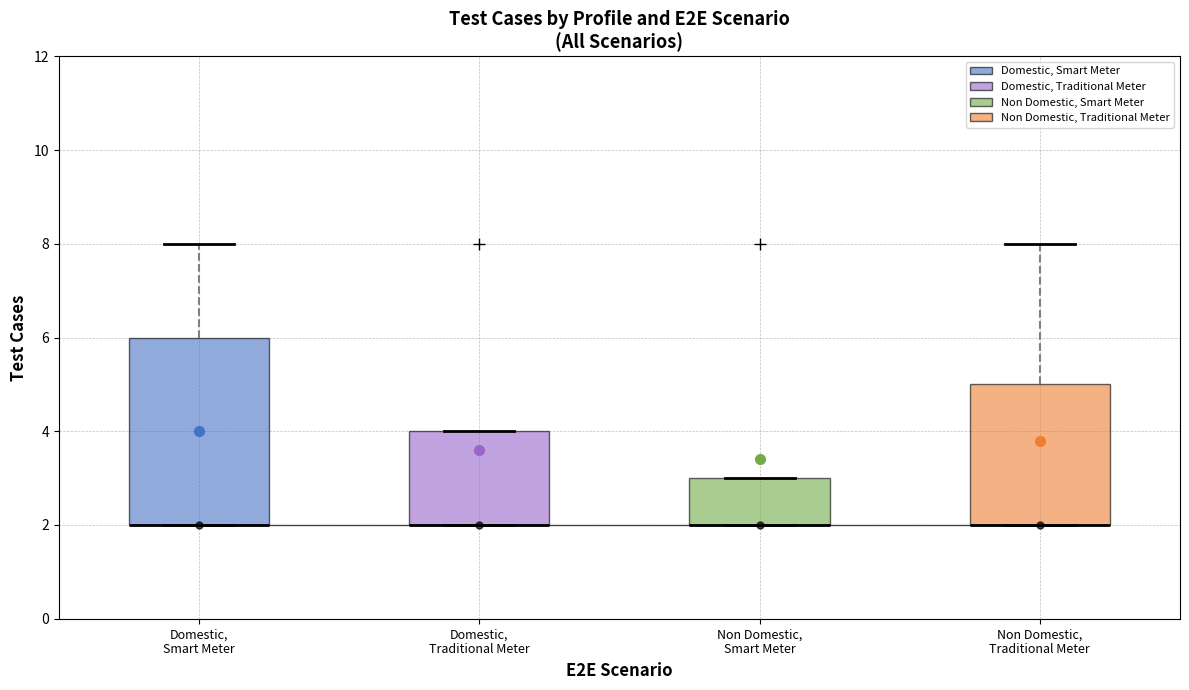

Reading left to right, read every box against the y-axis: the position of its median line, the range the box covers, and the ends of its whiskers. The values are not printed on the chart, so give them approximately, as read against the axis.

Domestic, Smart Meter: median 2 (drawn on the box's lower edge), box 2 to 6, whiskers 2 to 8
Domestic, Traditional Meter: median 2 (drawn on the box's lower edge), box 2 to 4, whiskers 2 to 4
Non Domestic, Smart Meter: median 2 (drawn on the box's lower edge), box 2 to 3, whiskers 2 to 3
Non Domestic, Traditional Meter: median 2 (drawn on the box's lower edge), box 2 to 5, whiskers 2 to 8